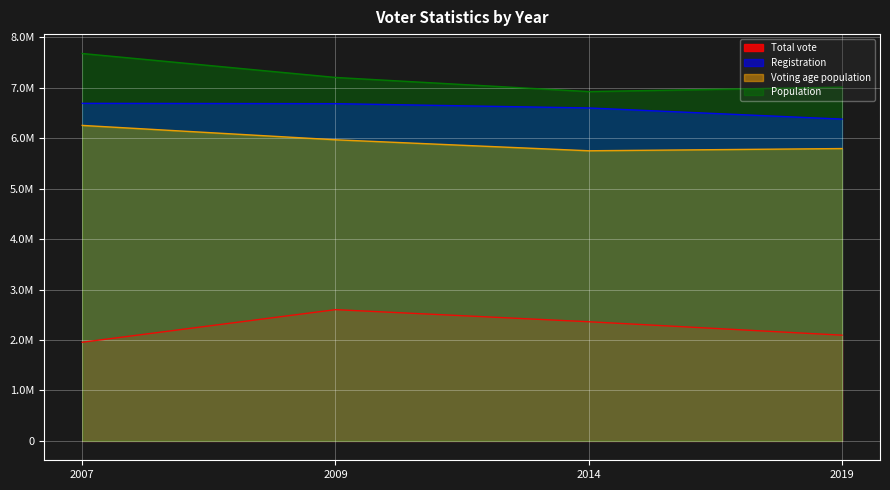

True or false: Total vote and Registration intersect in this chart.

False